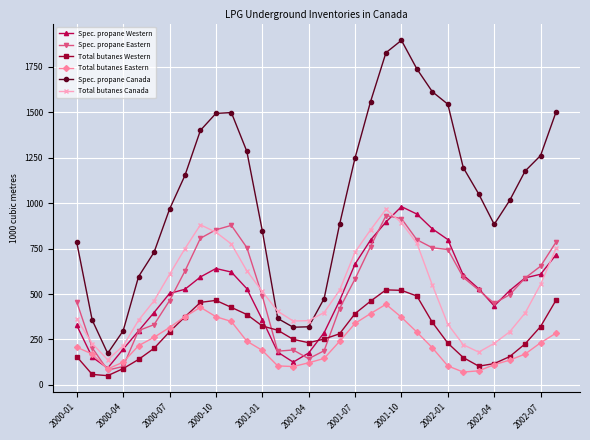

True or false: Spec. propane Western has more than 0 points higher than both neighbors.

True